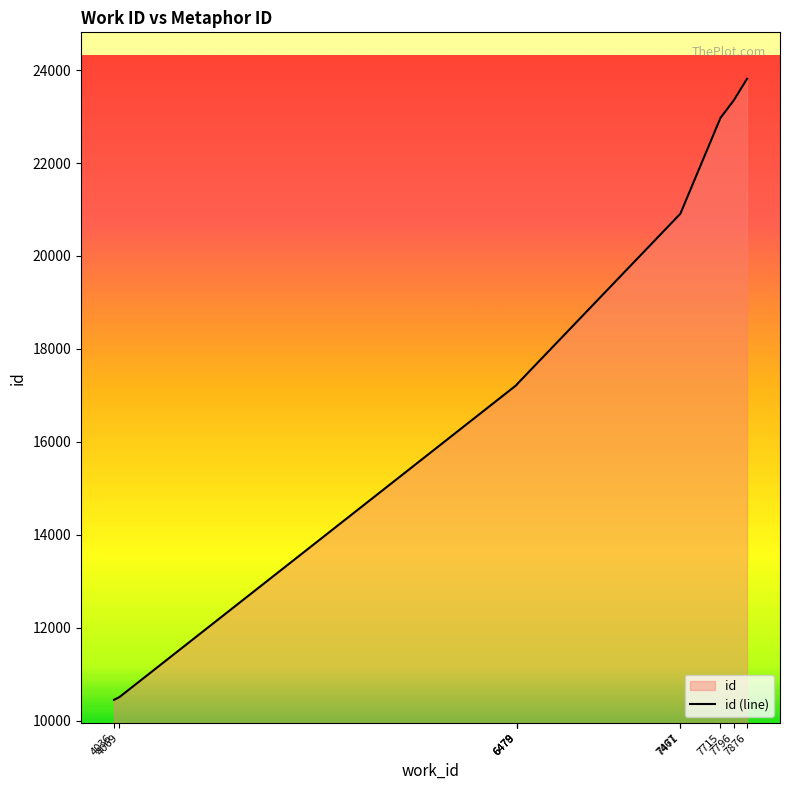

True or false: the data shows 17225 at 6478.

True